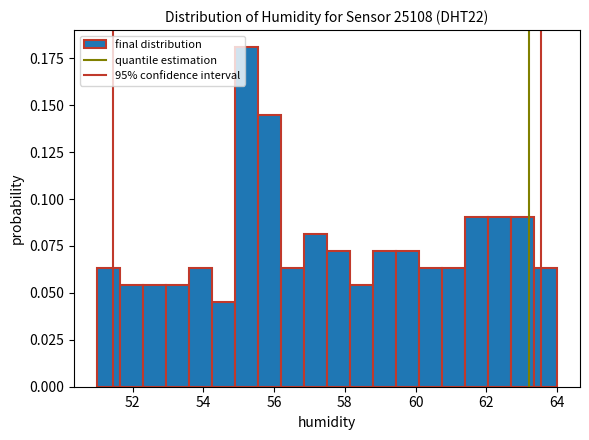

Around what value on the x-axis is the tallest bar? Give the approximate position of its centre, as read against the axis.

55.2